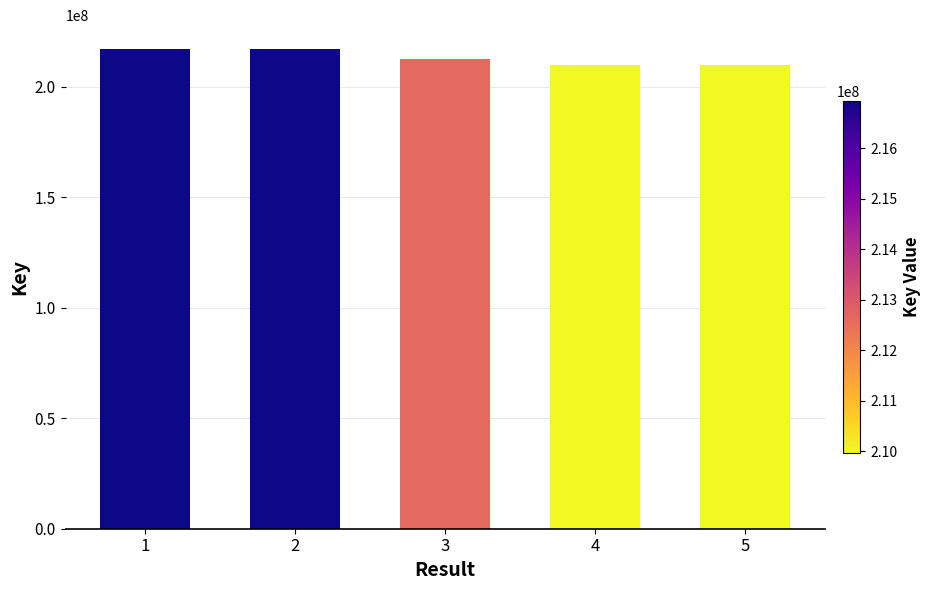

Approximately how many times larger is the value at 3 compared to 5?

1.0